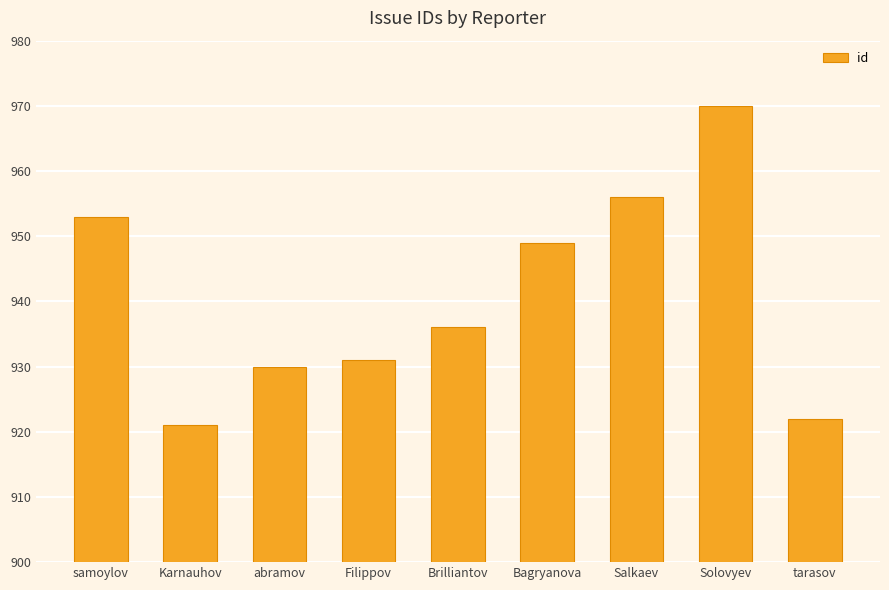

Are the bars grouped side by side (vs. stacked)?

No